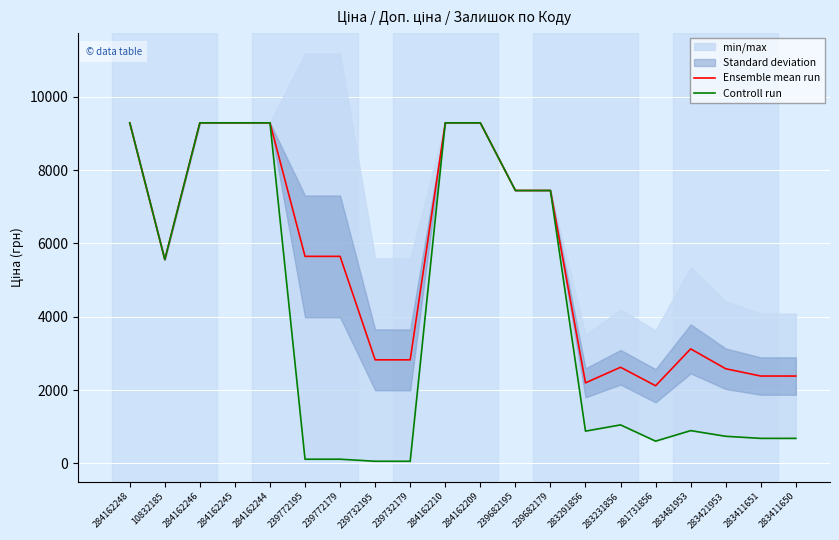

What is the sum of all Controll run values?

82048.9